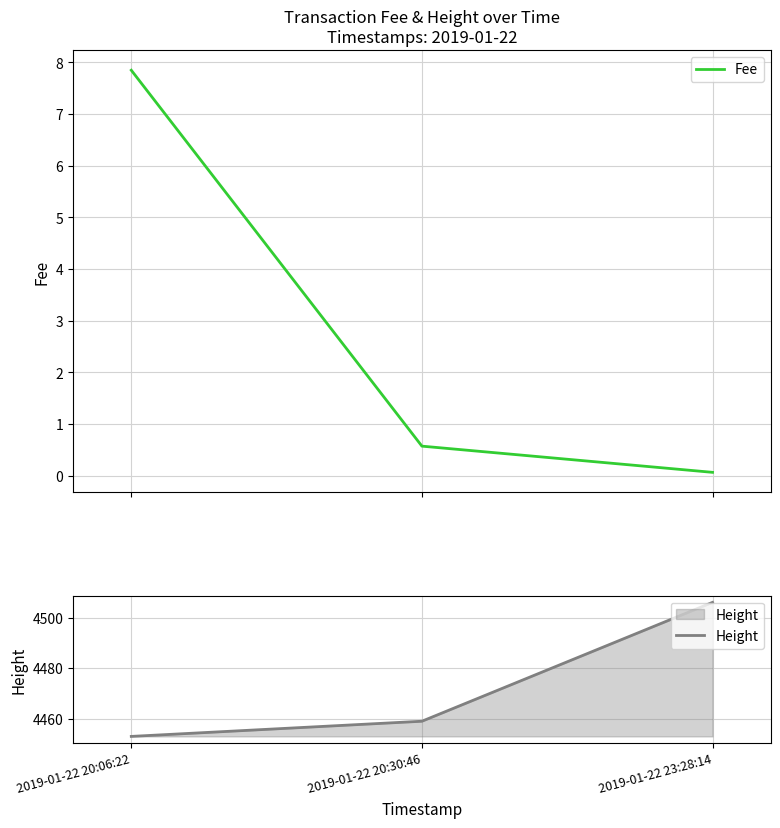

True or false: Fee has a value of 7.8 at 2019-01-22 20:06:22.

True